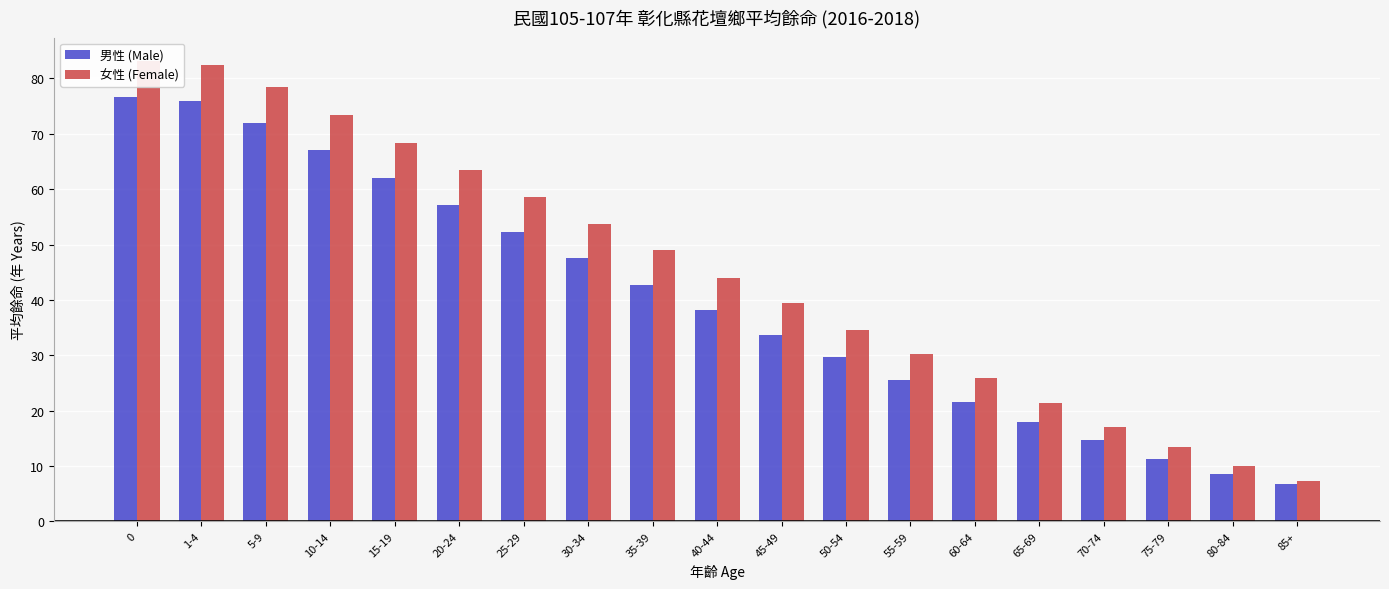

How many data points does each series have?

19